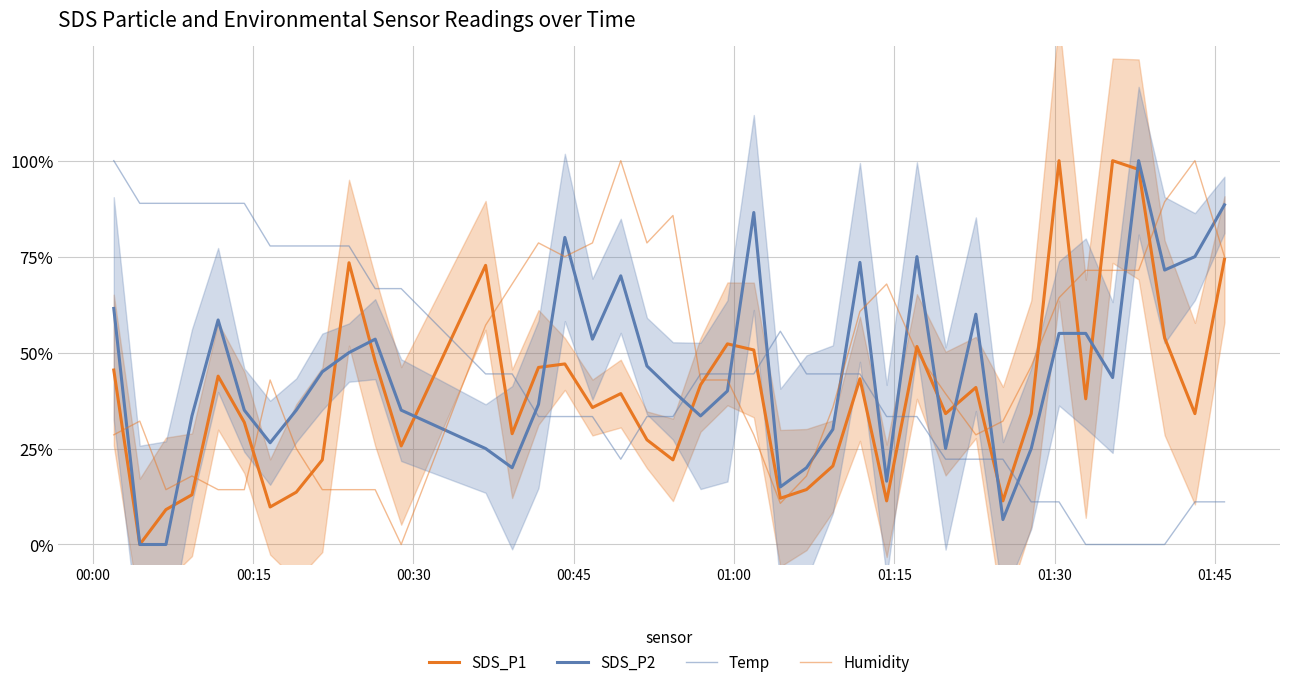

True or false: SDS_P2 has a value of 0.4 at 38.

False